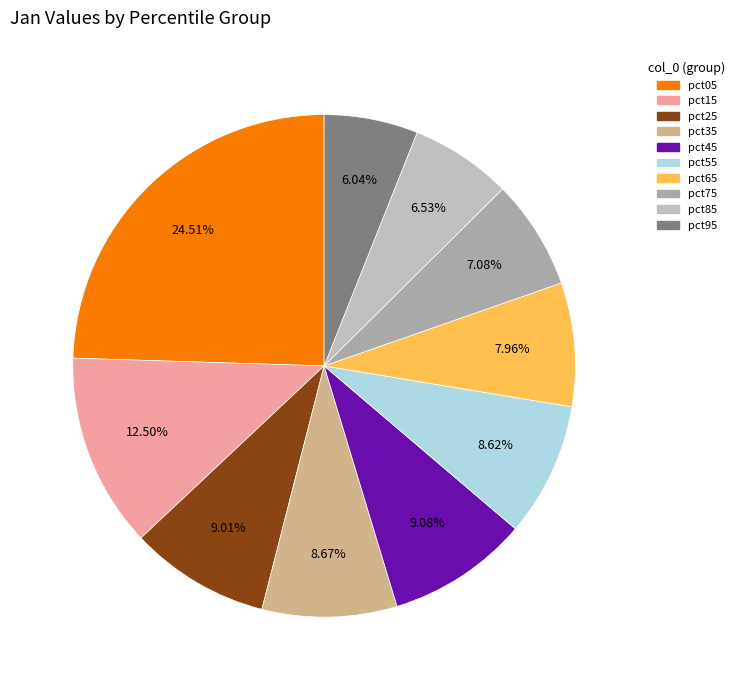

Is pct65 the majority of the pie?

No